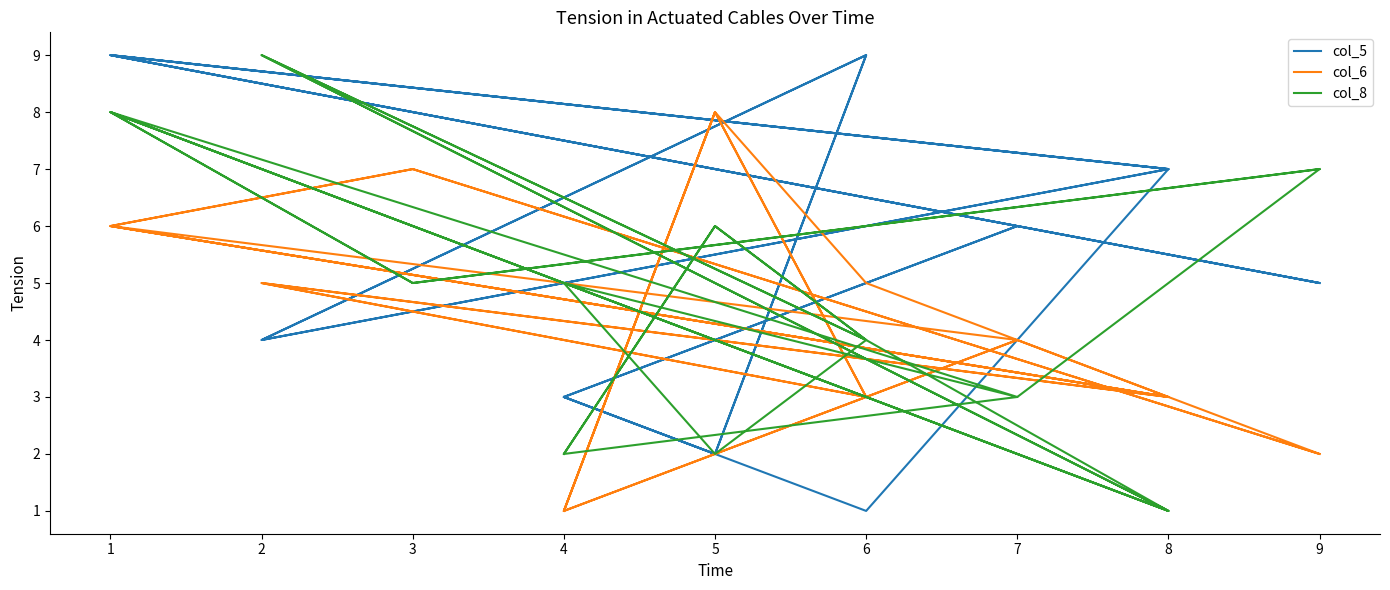

At which category is the sum across all series the highest?

4